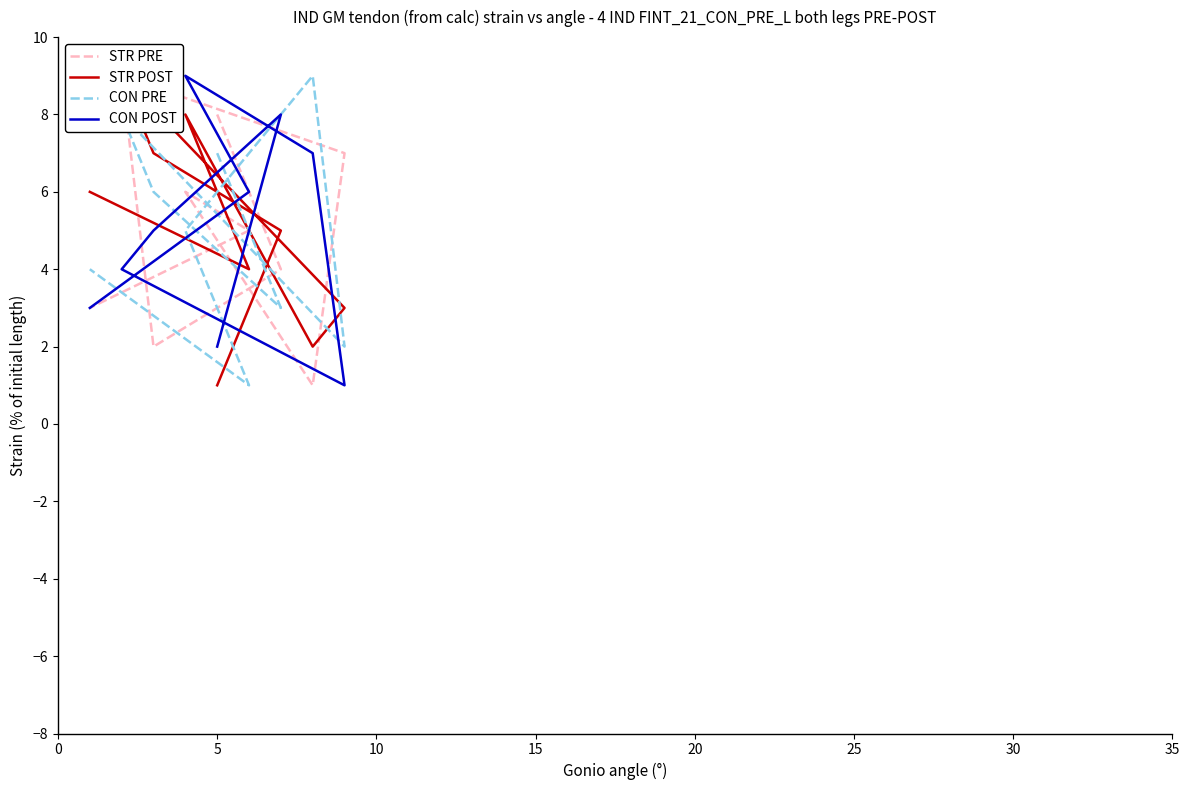

The STR PRE series shows 1 at 8. True or false?

False